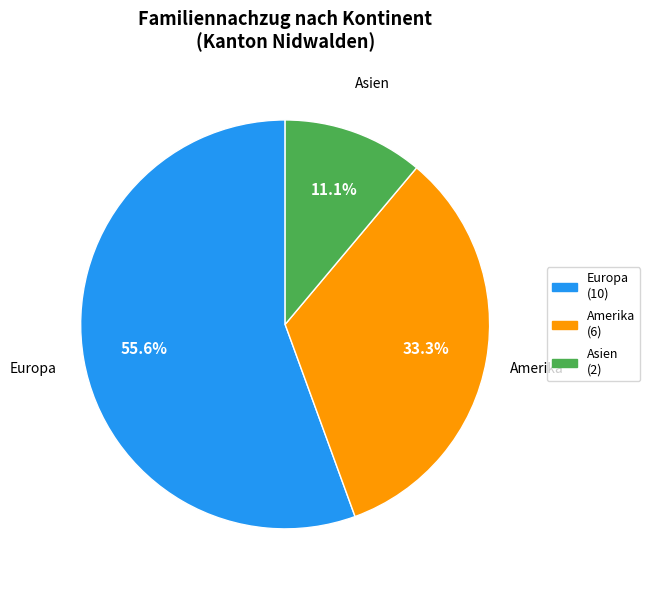

Is there a majority slice in this chart?

Yes